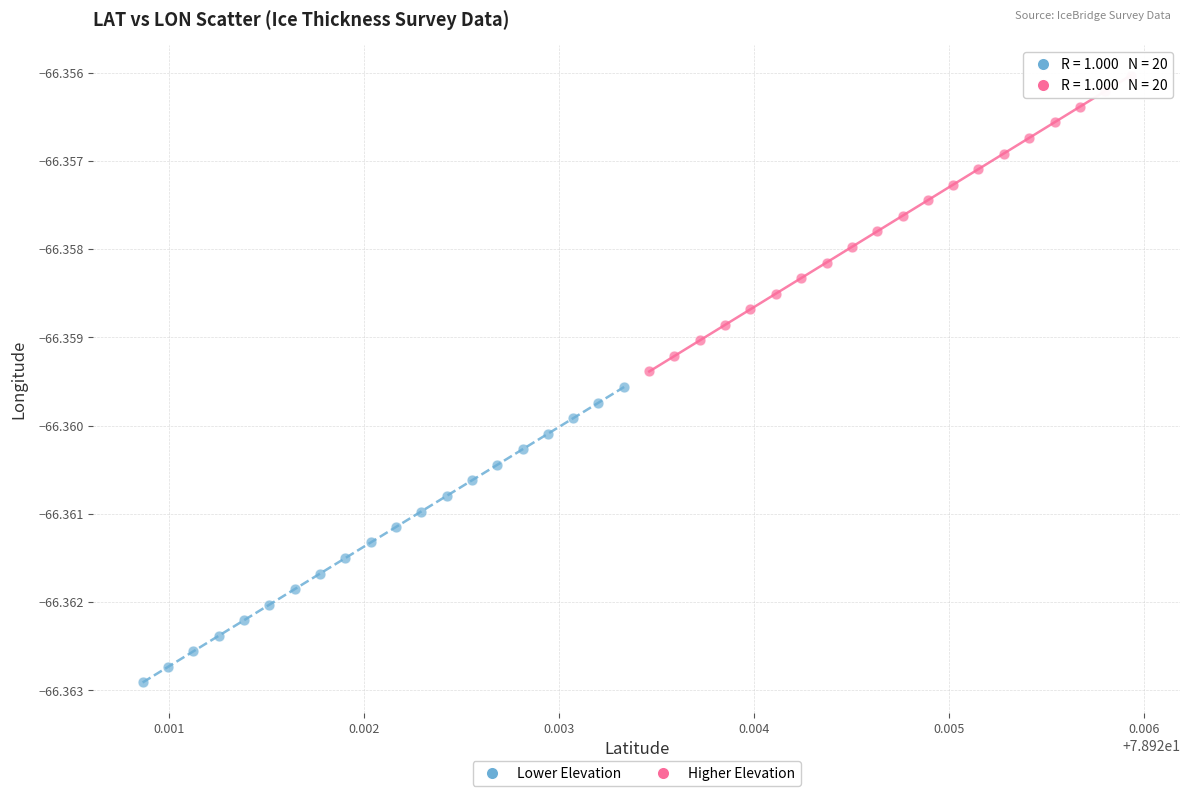

Which series contains the lowest Y value?

Lower Elevation